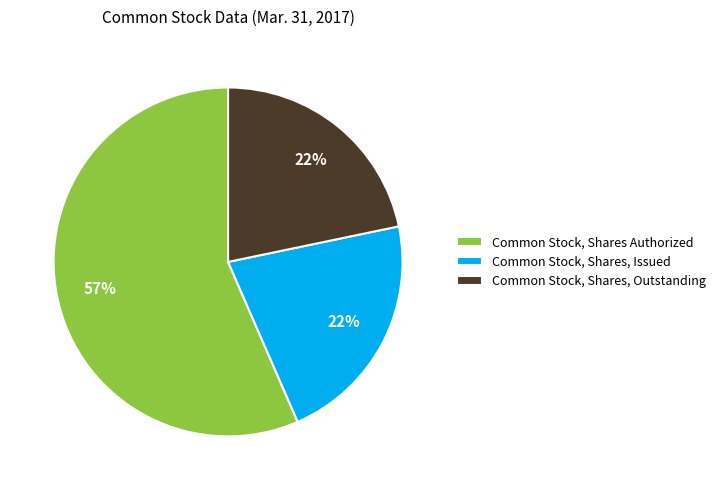

To the nearest percent, what percentage of the pie is Common Stock, Shares, Issued?

22%